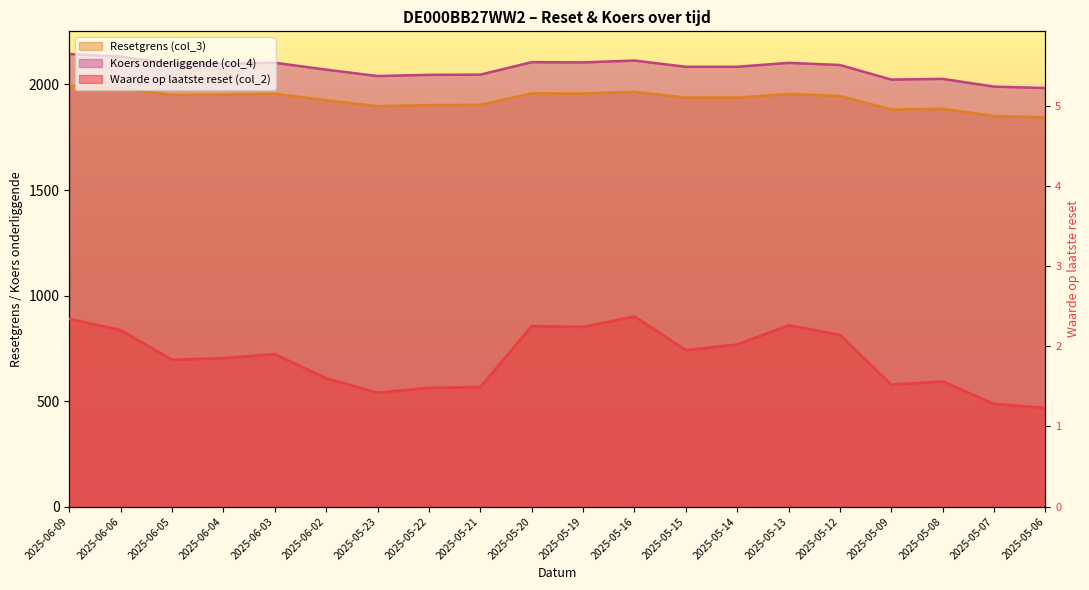

List the labels in order of Waarde op laatste reset (col_2) value, largest first.

2025-05-16, 2025-06-09, 2025-05-13, 2025-05-20, 2025-05-19, 2025-06-06, 2025-05-12, 2025-05-14, 2025-05-15, 2025-06-03, 2025-06-04, 2025-06-05, 2025-06-02, 2025-05-08, 2025-05-09, 2025-05-21, 2025-05-22, 2025-05-23, 2025-05-07, 2025-05-06